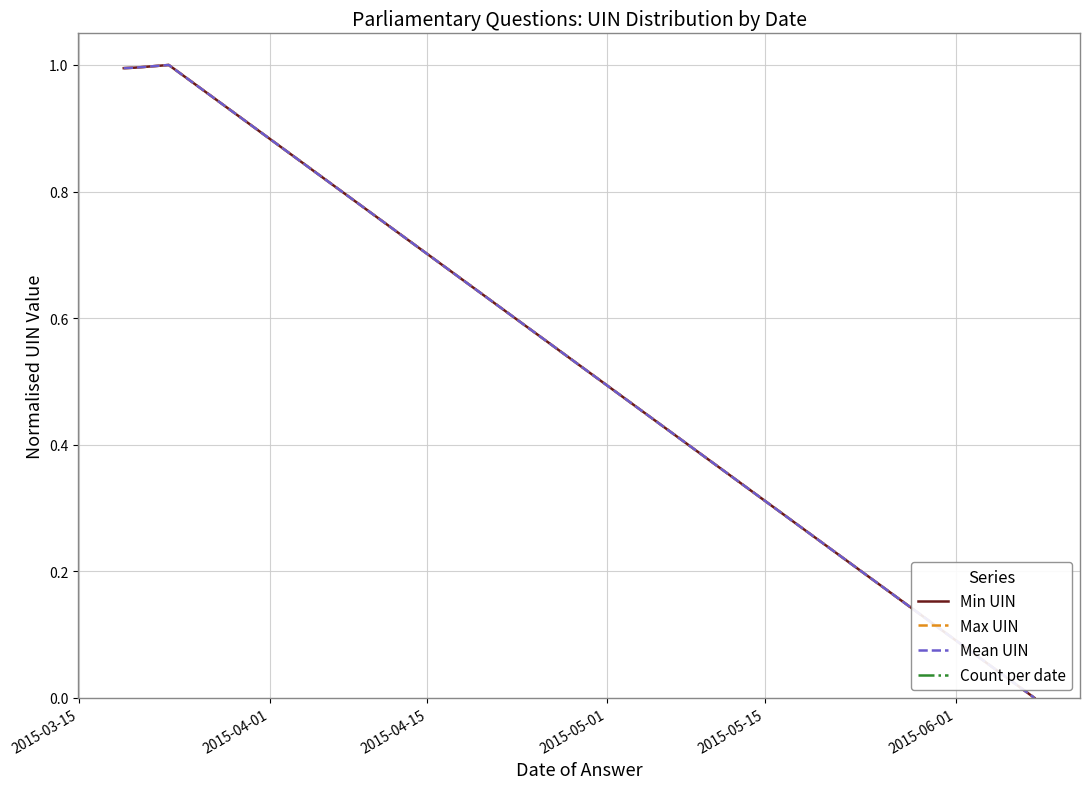

Which series has the largest range (max minus min)?

Max UIN